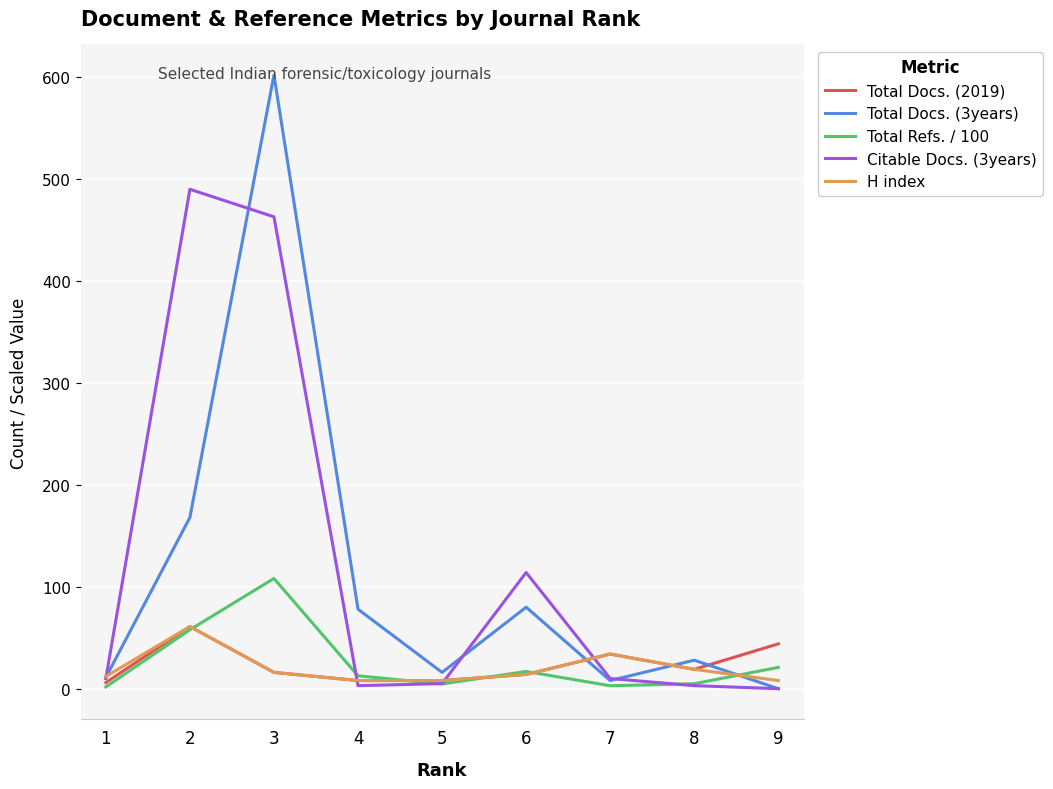

At which category is the sum across all series the highest?

3